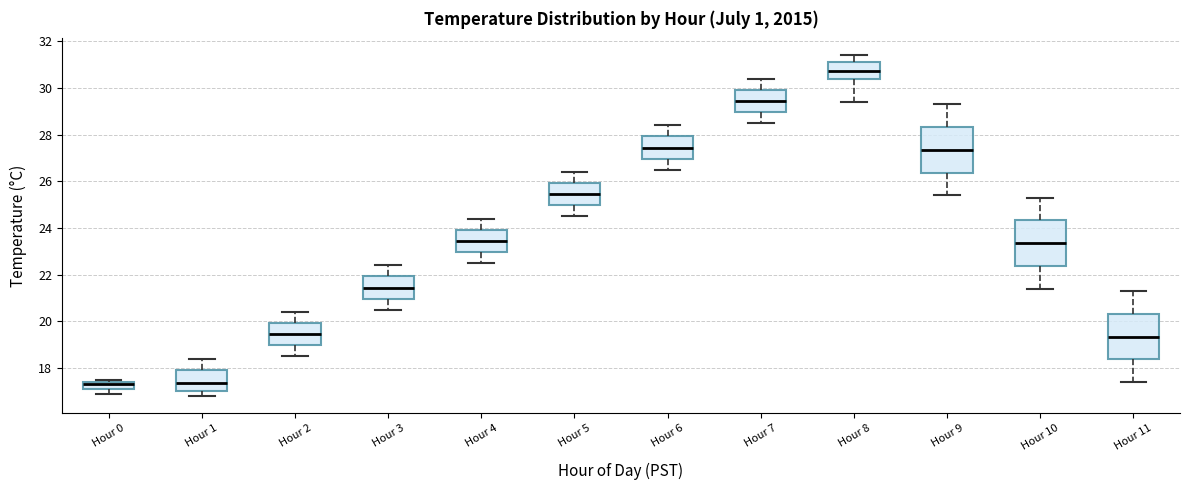

Which box's median line is the highest?

Hour 8